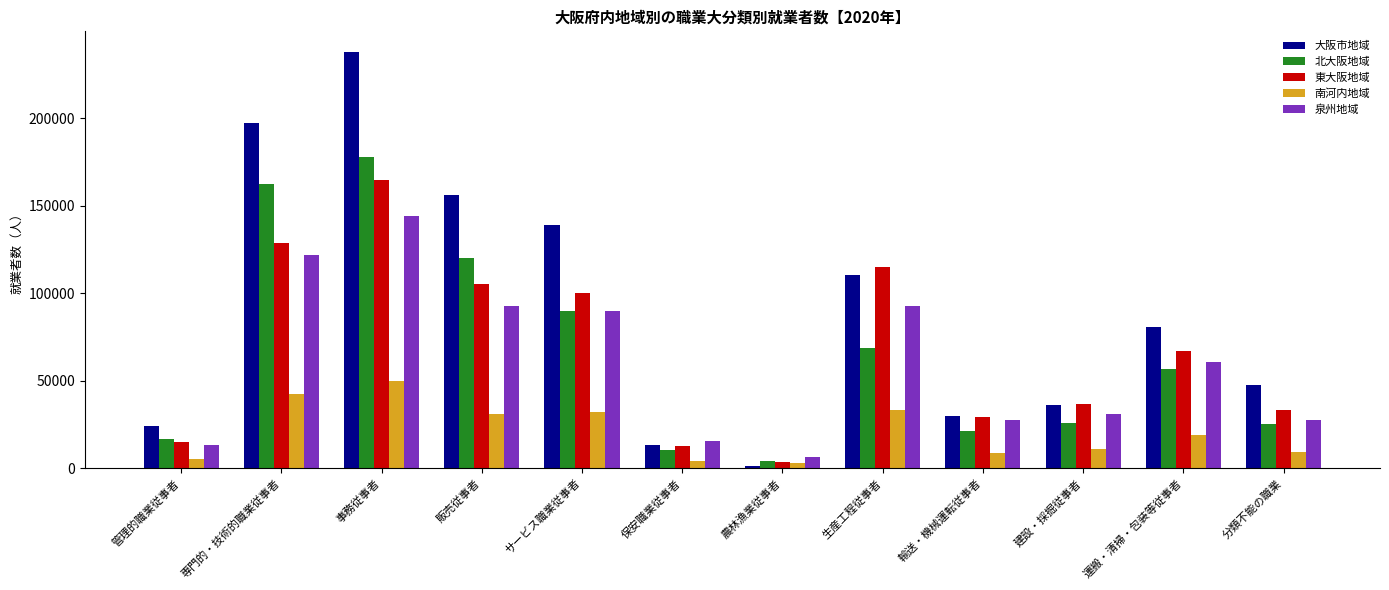

Which series has the widest spread of values?

大阪市地域